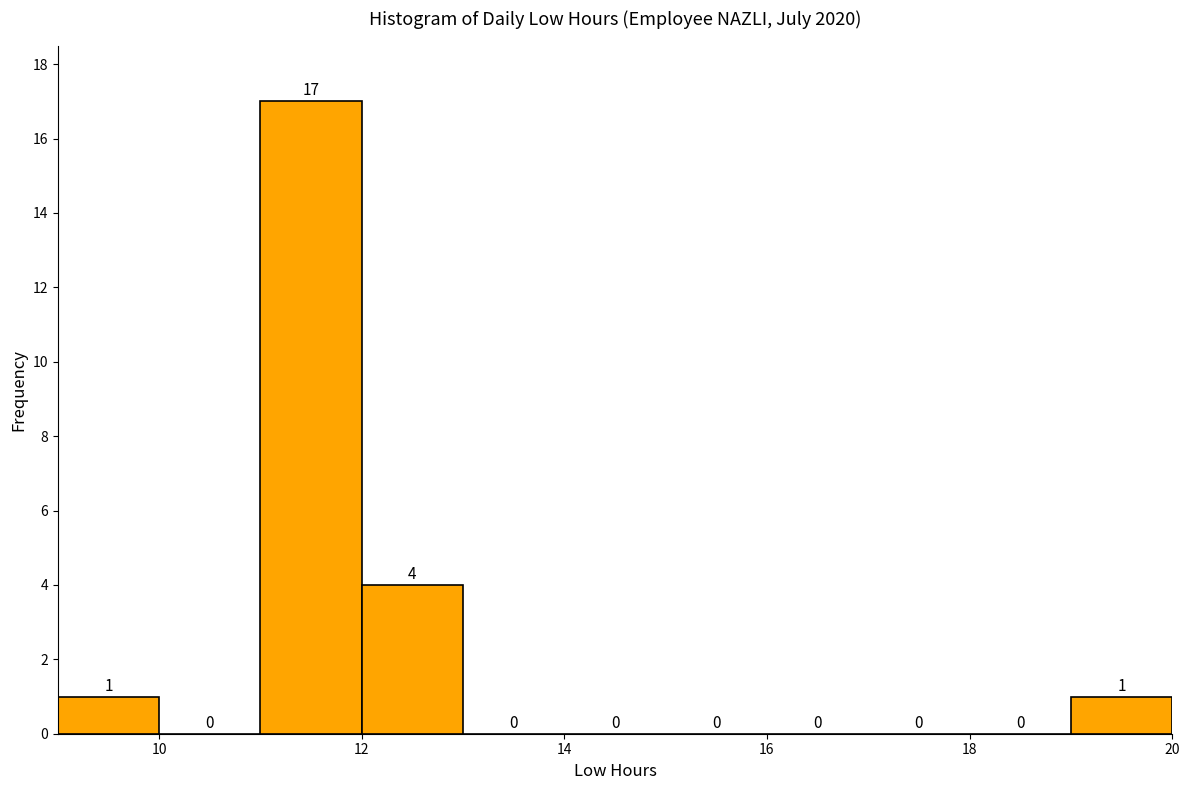

Reading left to right, list every bar in this chart as the range it spans on the x-axis followed by its height.

9 to 10: 1
10 to 11: 0
11 to 12: 17
12 to 13: 4
13 to 14: 0
14 to 15: 0
15 to 16: 0
16 to 17: 0
17 to 18: 0
18 to 19: 0
19 to 20: 1